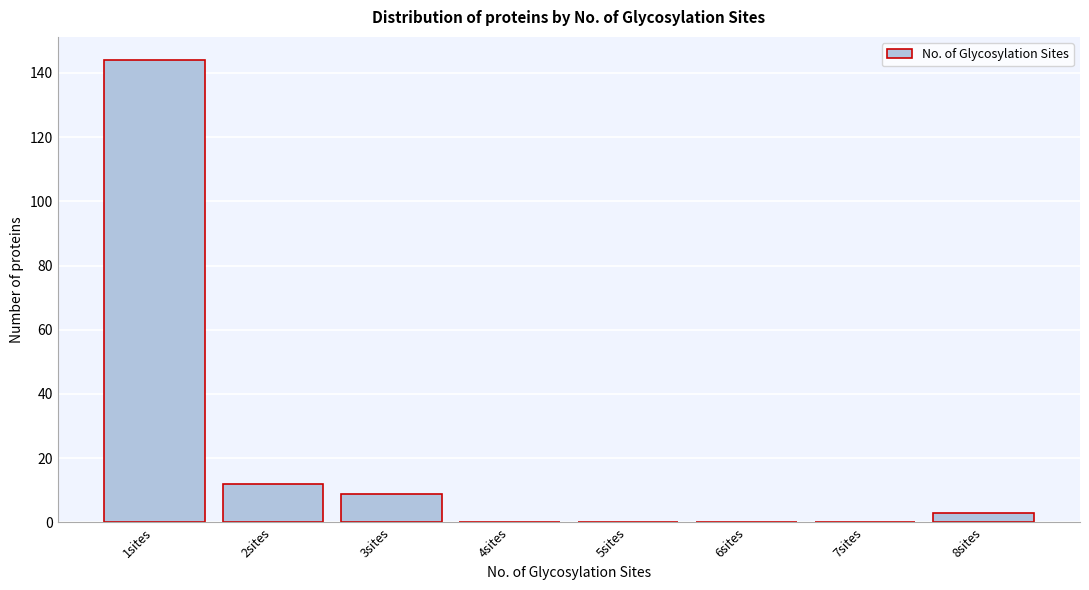

How tall is the bar that spans 2.5 to 3.5 on the x-axis? The values are not printed on the chart, so give them approximately, as read against the axis.

10